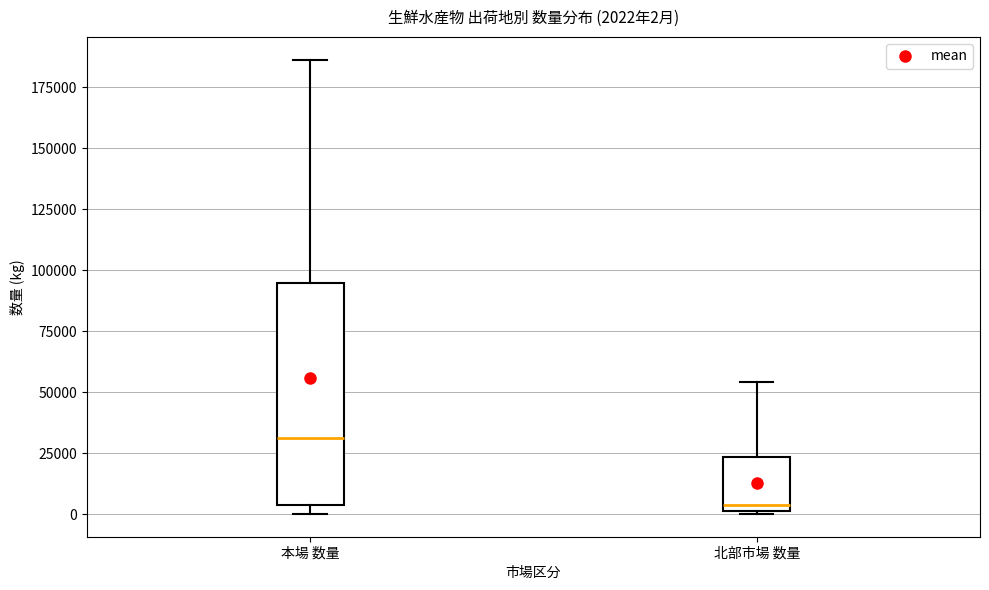

Which box is the tallest, from its lower edge to its upper edge?

本場 数量